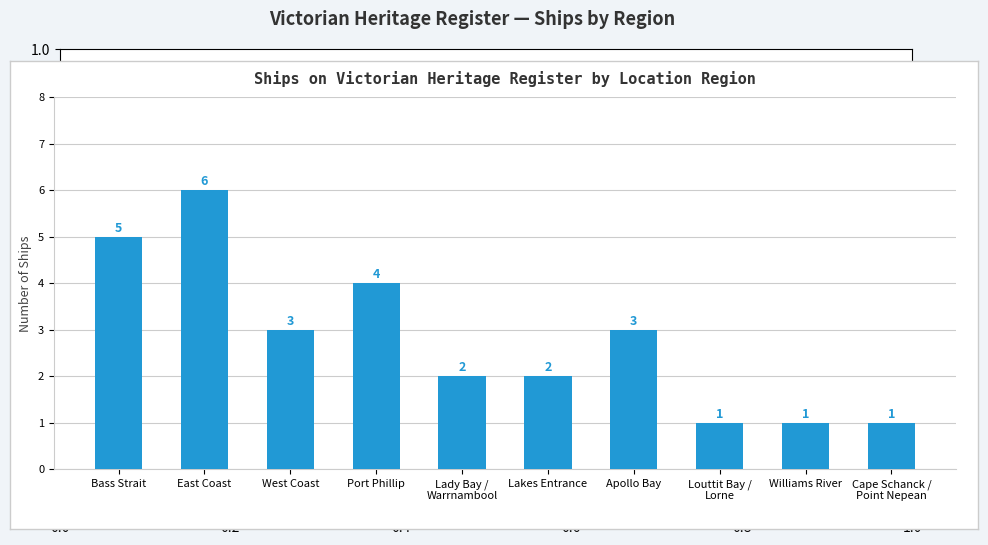

True or false: the data shows 3 at Bass Strait.

False